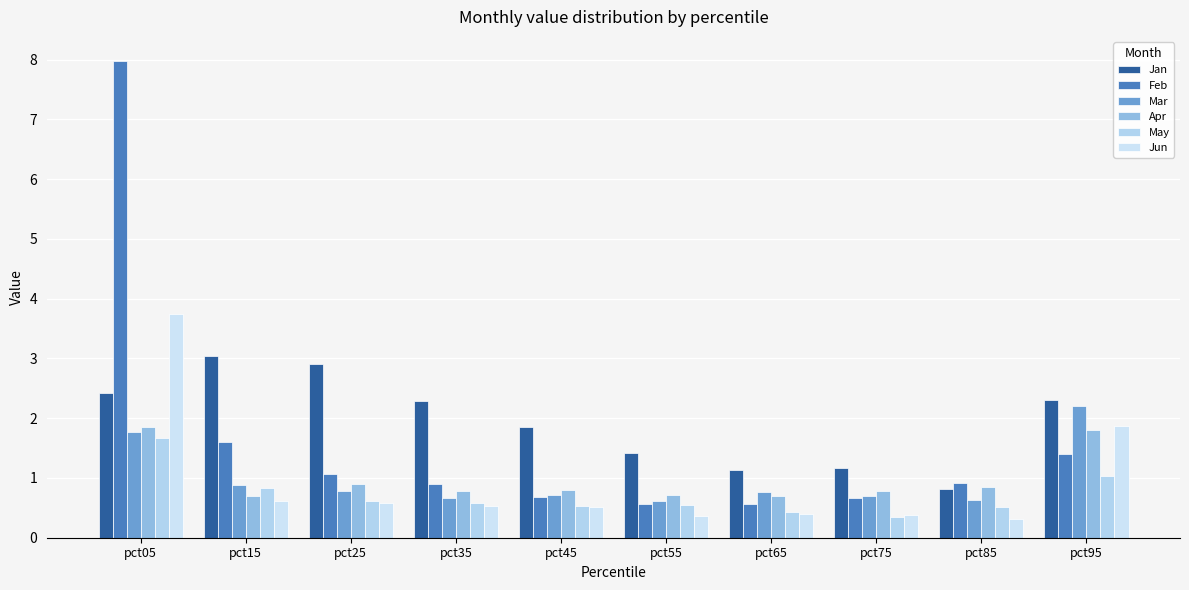

What is the greatest value displayed?

8.0